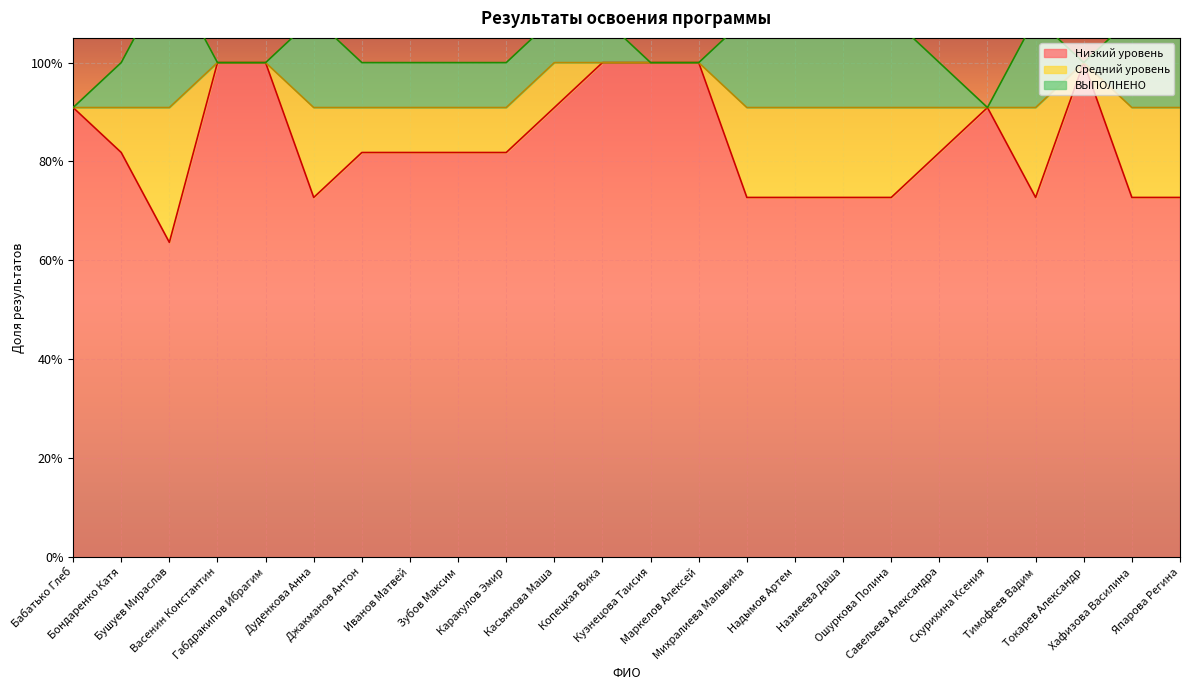

Which series changed the most between Бушуев Мираслав and Ошуркова Полина?

Низкий уровень